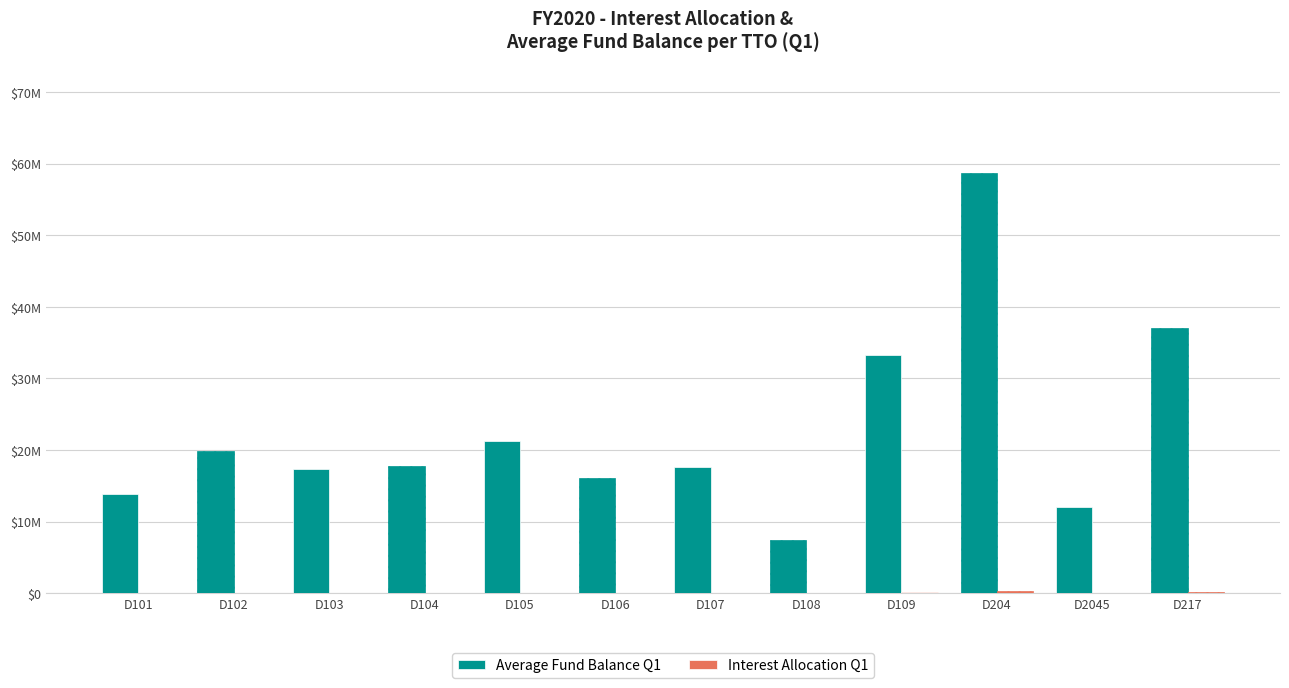

The Interest Allocation Q1 series shows 77882.8 at D107. True or false?

True